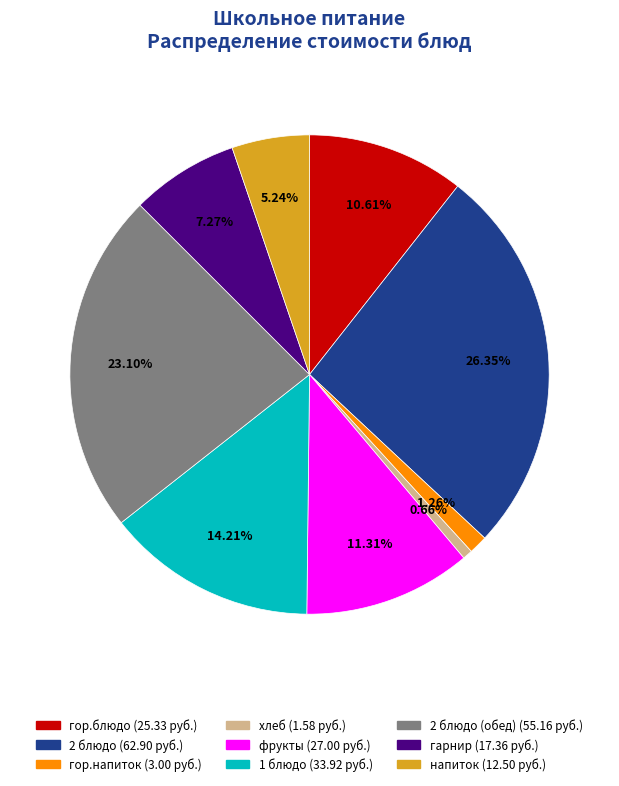

Is there any slice that represents more than half of the pie?

No